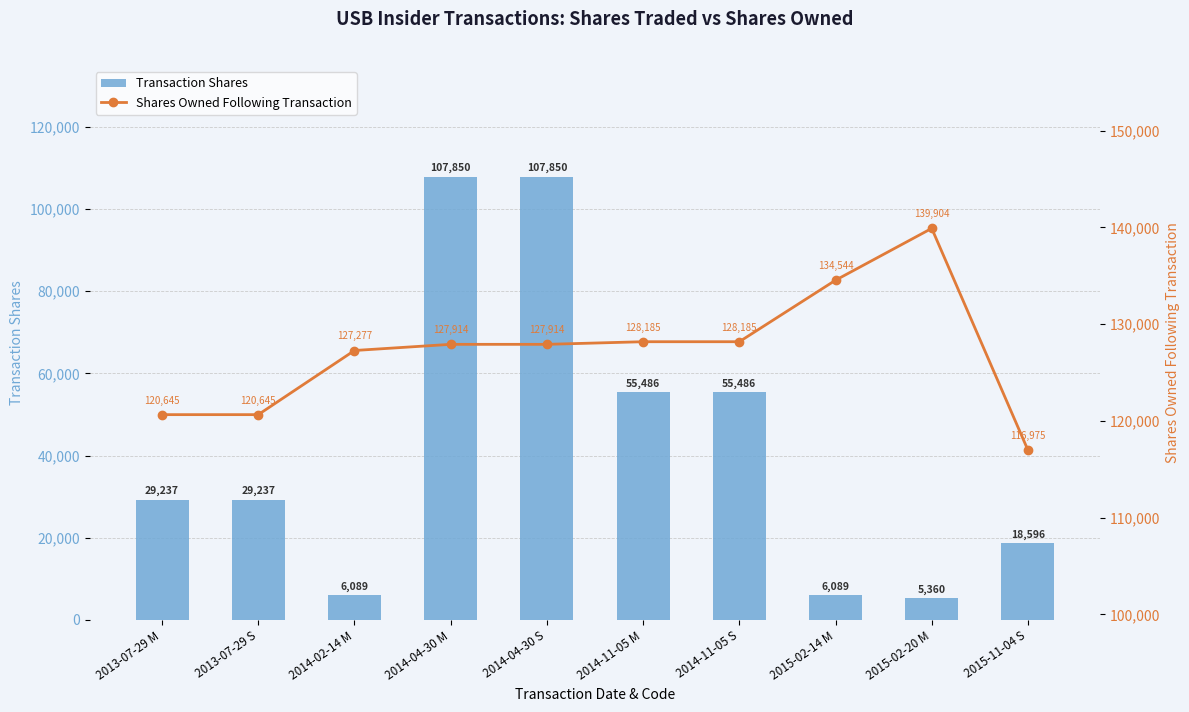

What is the difference between the maximum and minimum values in the Shares Owned Following Transaction series?

22929